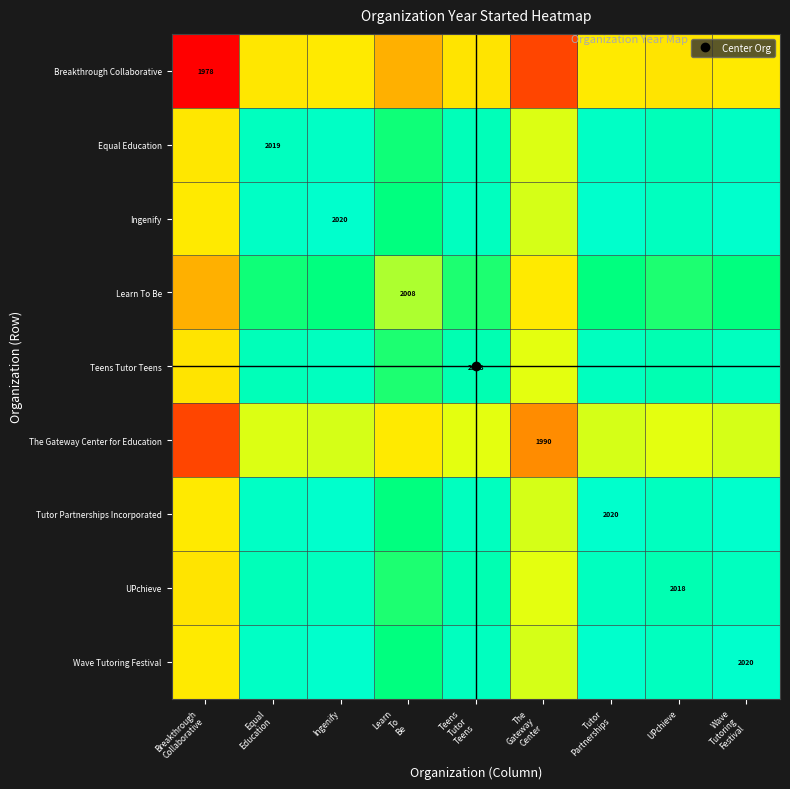

Count the number of data series in this chart.

9